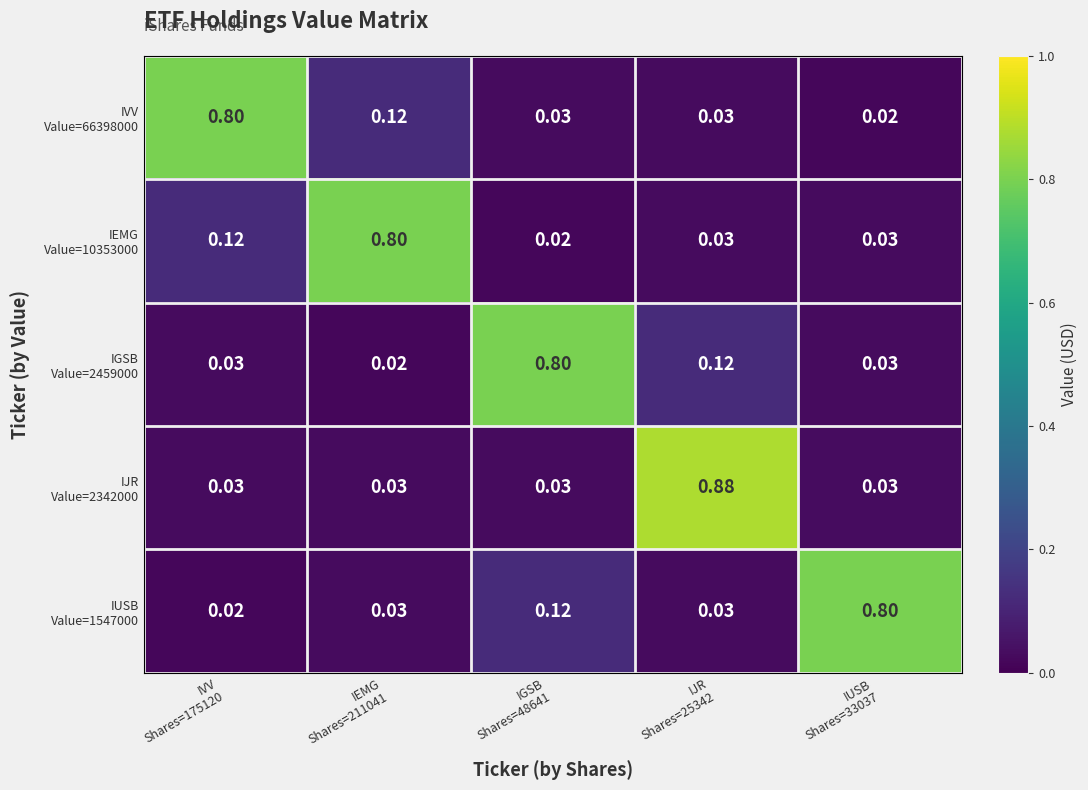

Count the number of categories in the chart.

5